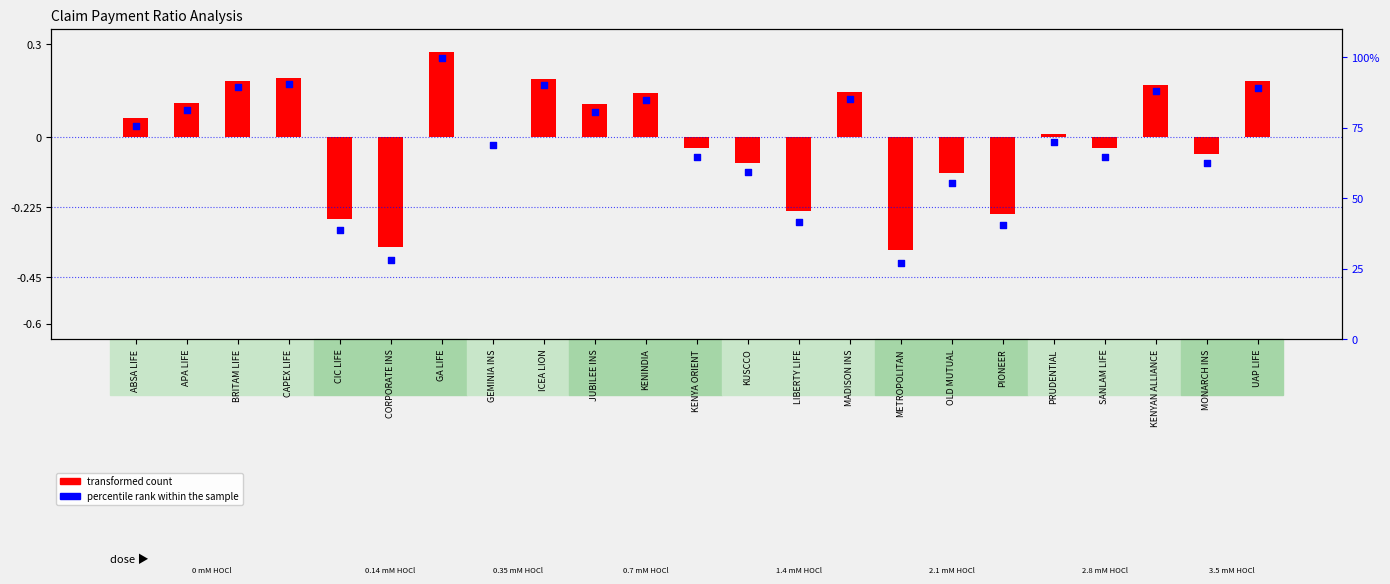

What are all the series names shown in the legend?

transformed count, percentile rank within the sample